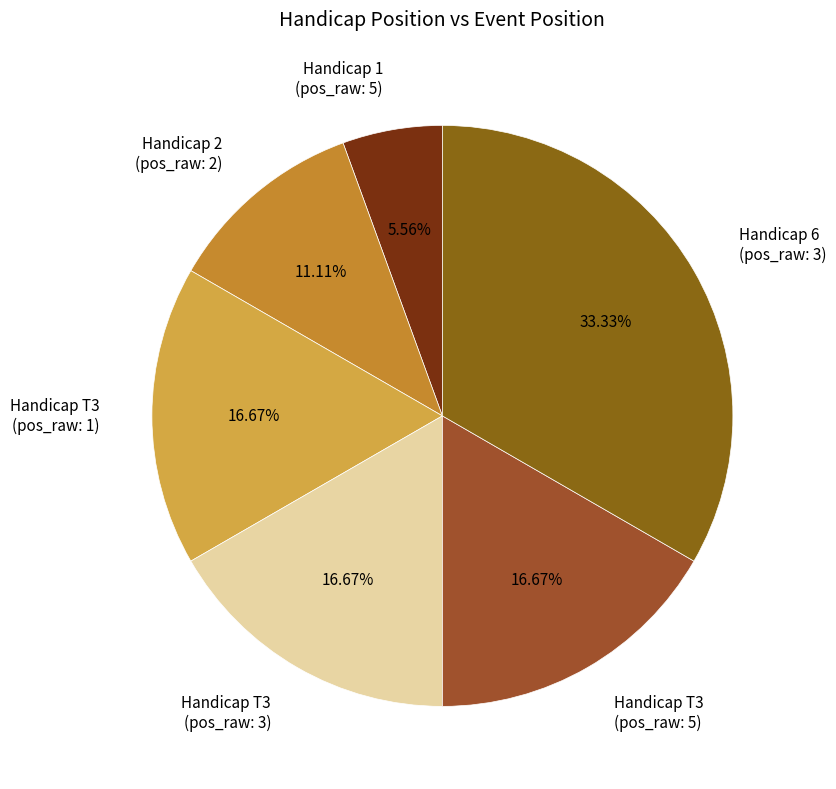

How many segments does this pie chart have?

6